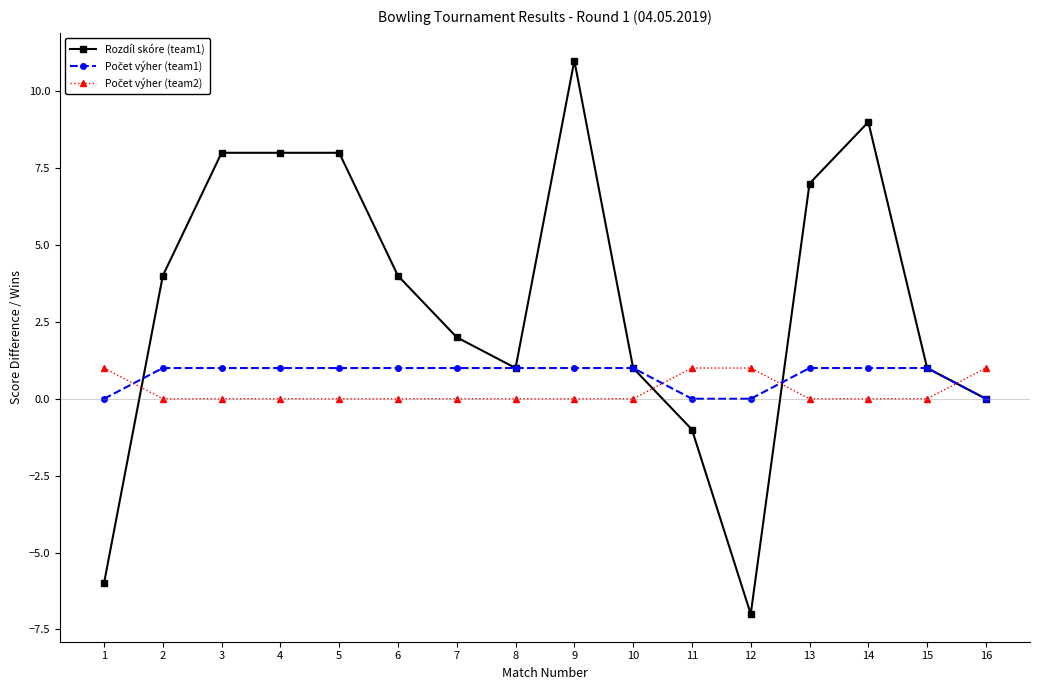

Which label corresponds to the largest value in the chart?

9